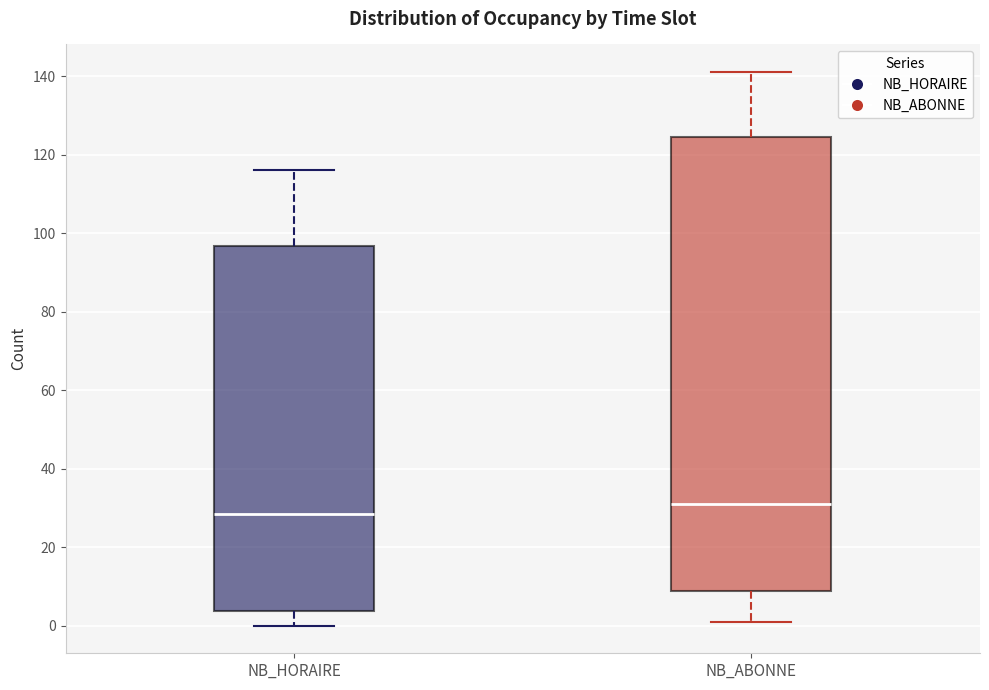

Which box's median line is the lowest?

NB_HORAIRE